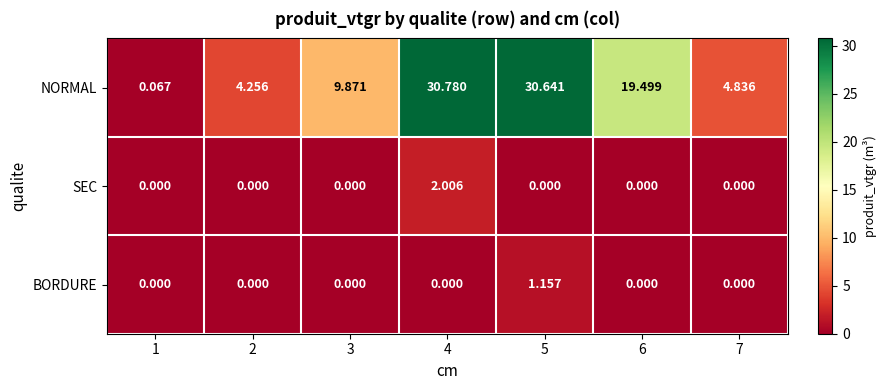

Which series has the largest range (max minus min)?

NORMAL